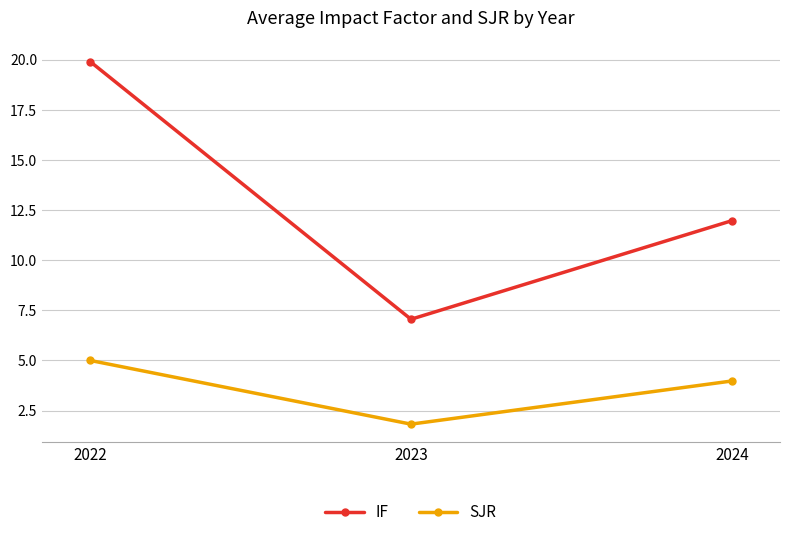

The value of SJR at 2024 is 4.0. True or false?

True